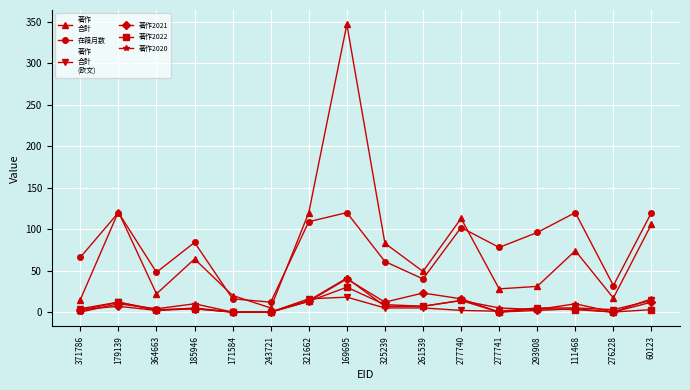

What position from the right is 171584?

12